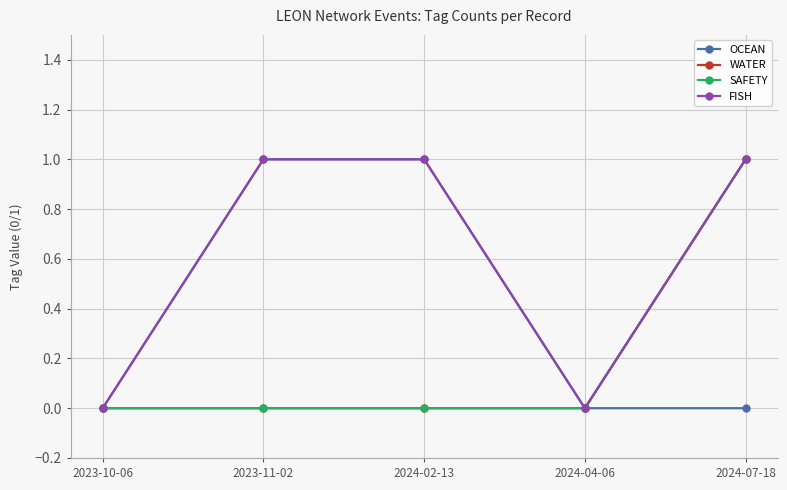

True or false: OCEAN and WATER cross at least once.

False